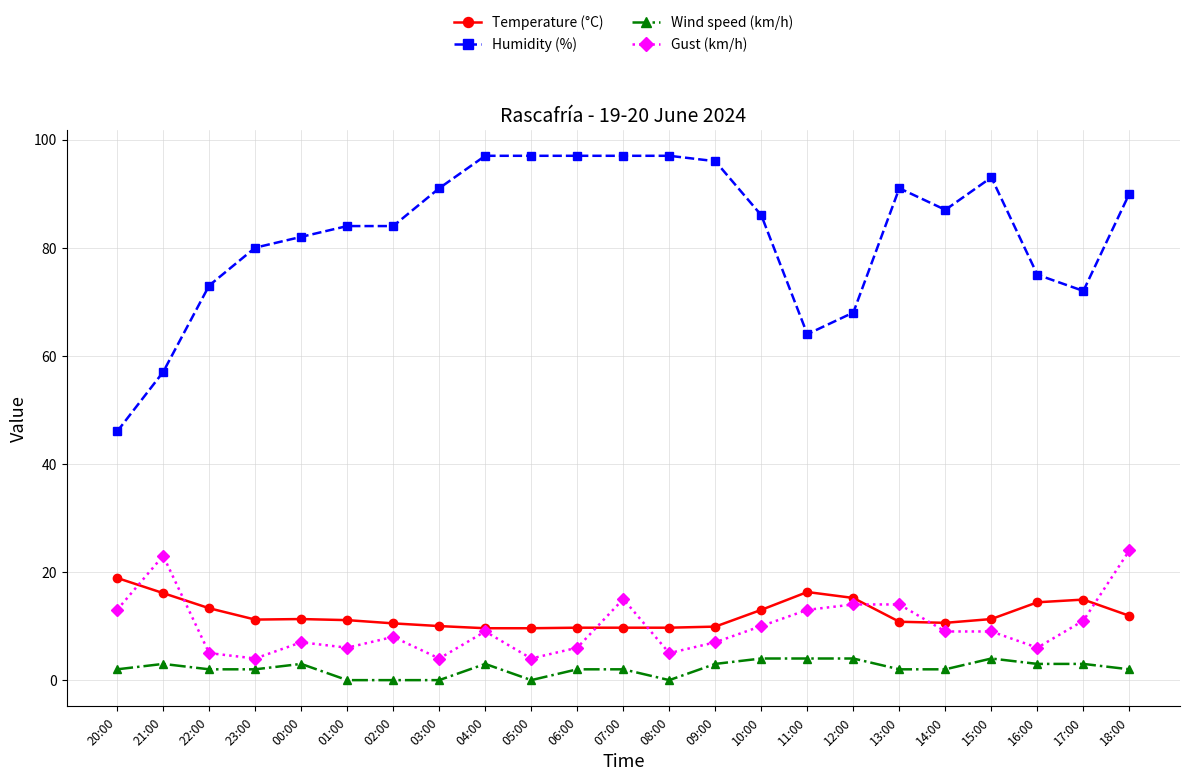

What is the highest value of the Temperature (°C) series?

18.9